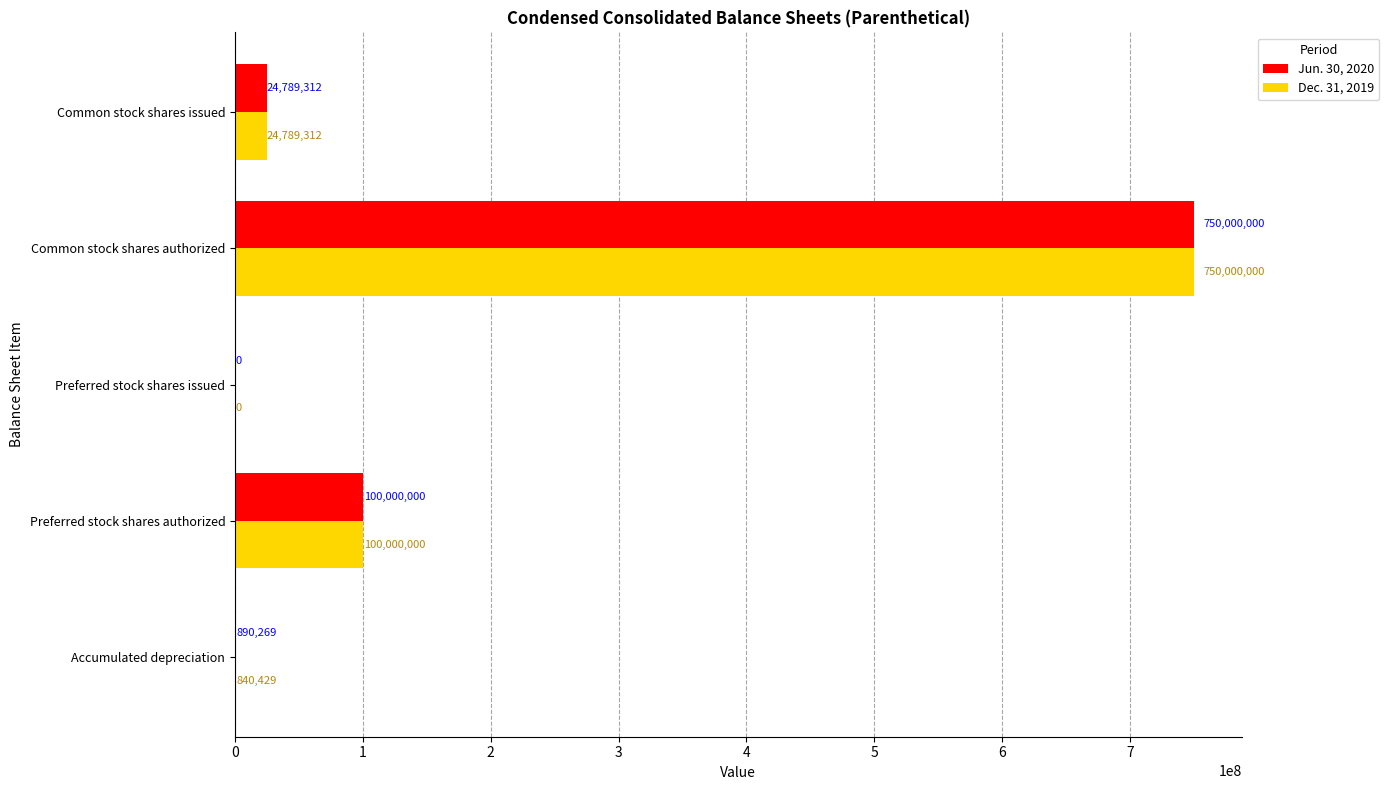

What is the sum of all Dec. 31, 2019 values?

875629741